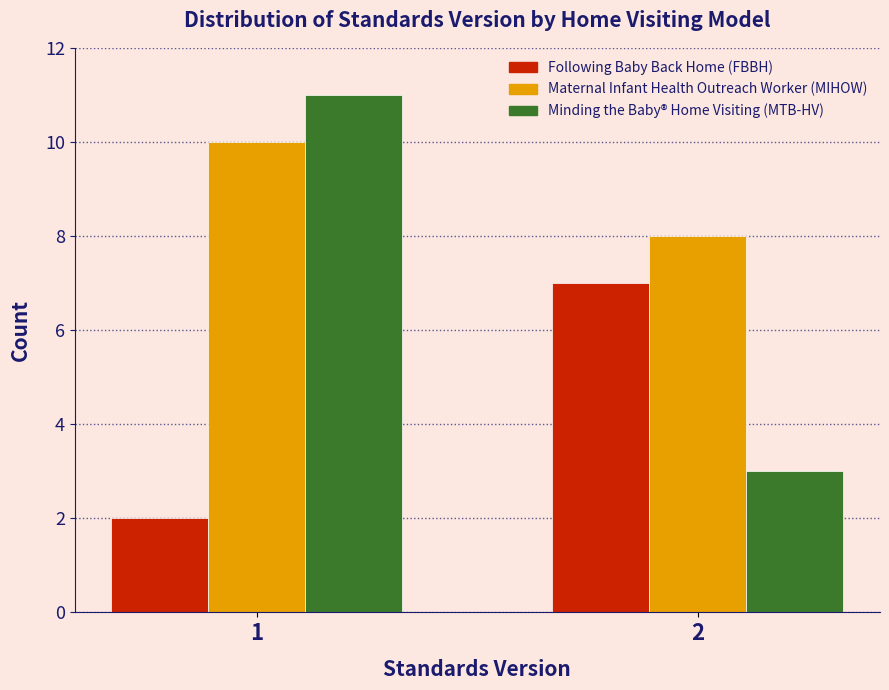

Reading left to right, list all the values displayed in this chart.

Following Baby Back Home (FBBH): 1=2	2=7
Maternal Infant Health Outreach Worker (MIHOW): 1=10	2=8
Minding the Baby® Home Visiting (MTB-HV): 1=11	2=3